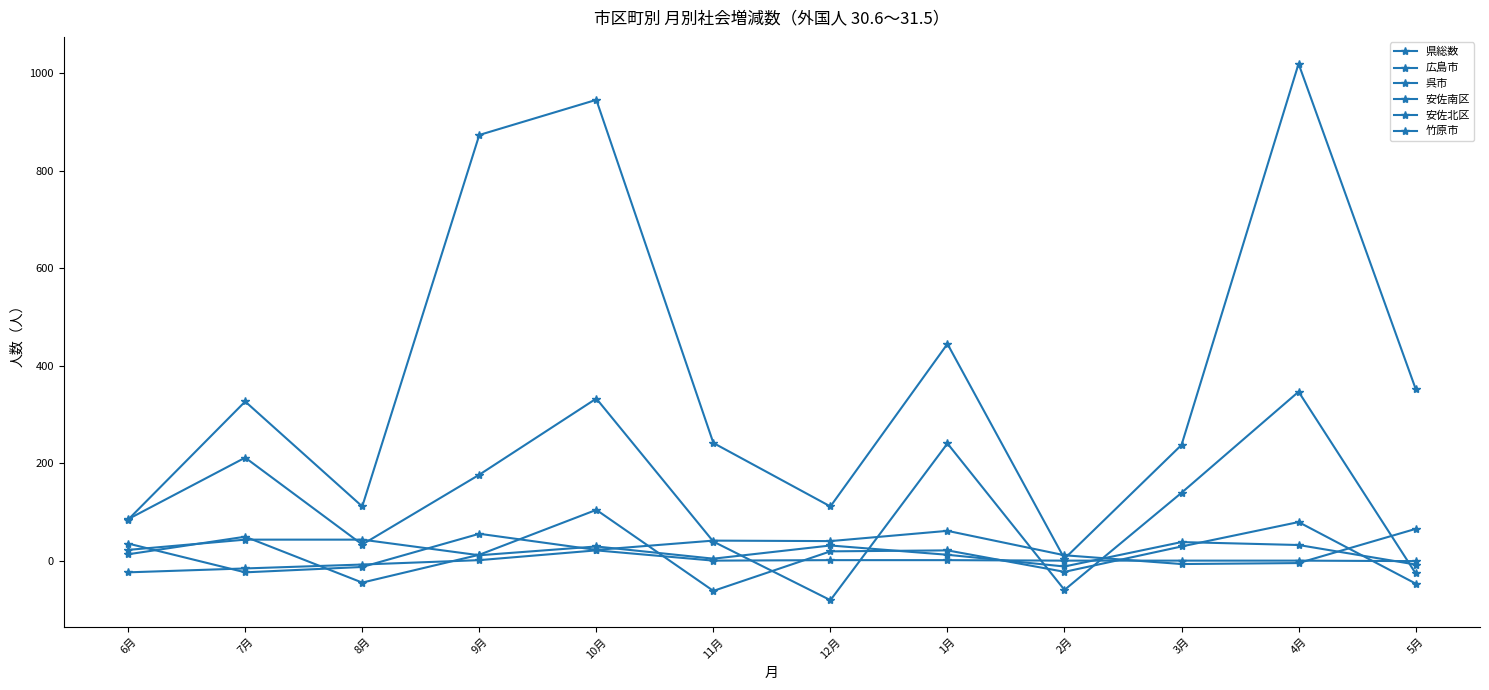

At which label does 広島市 reach its peak?

4月